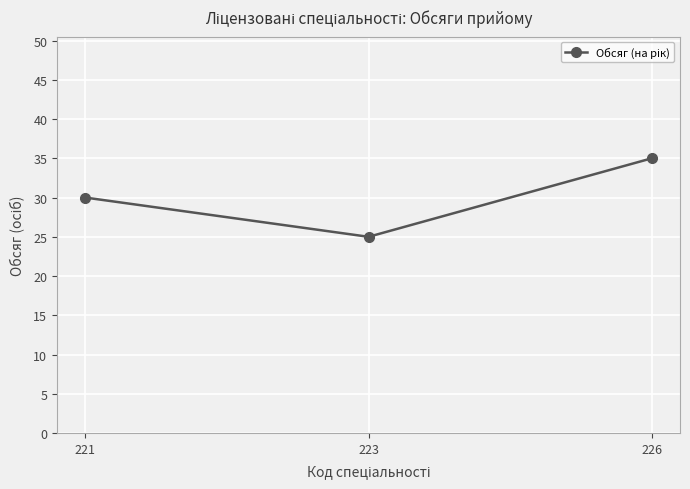

Reading left to right, extract all data points from this chart.

30	25	35